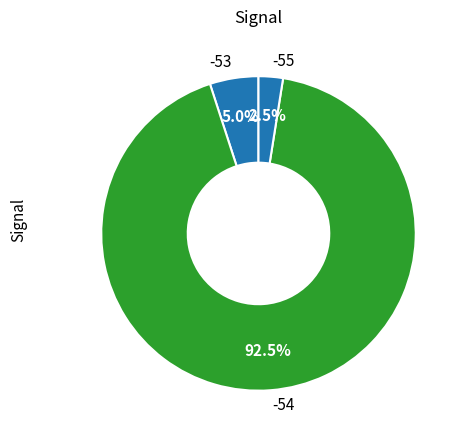

Does -54 account for over 50% of the chart?

Yes